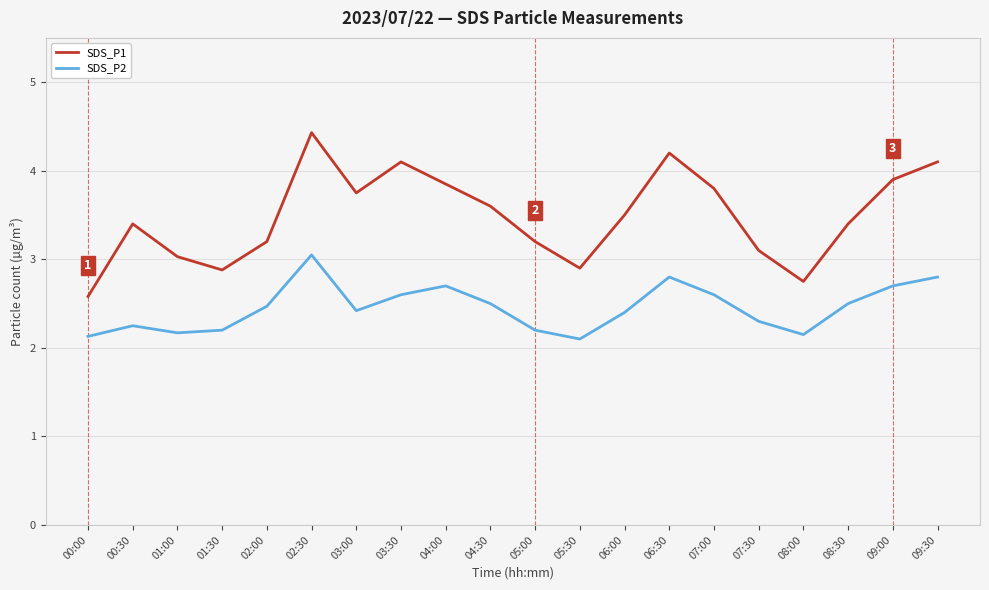

What are all the series names shown in the legend?

SDS_P1, SDS_P2